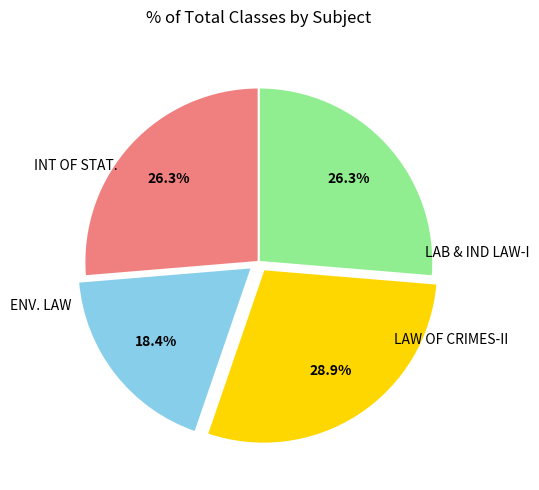

Is there any slice that represents more than half of the pie?

No